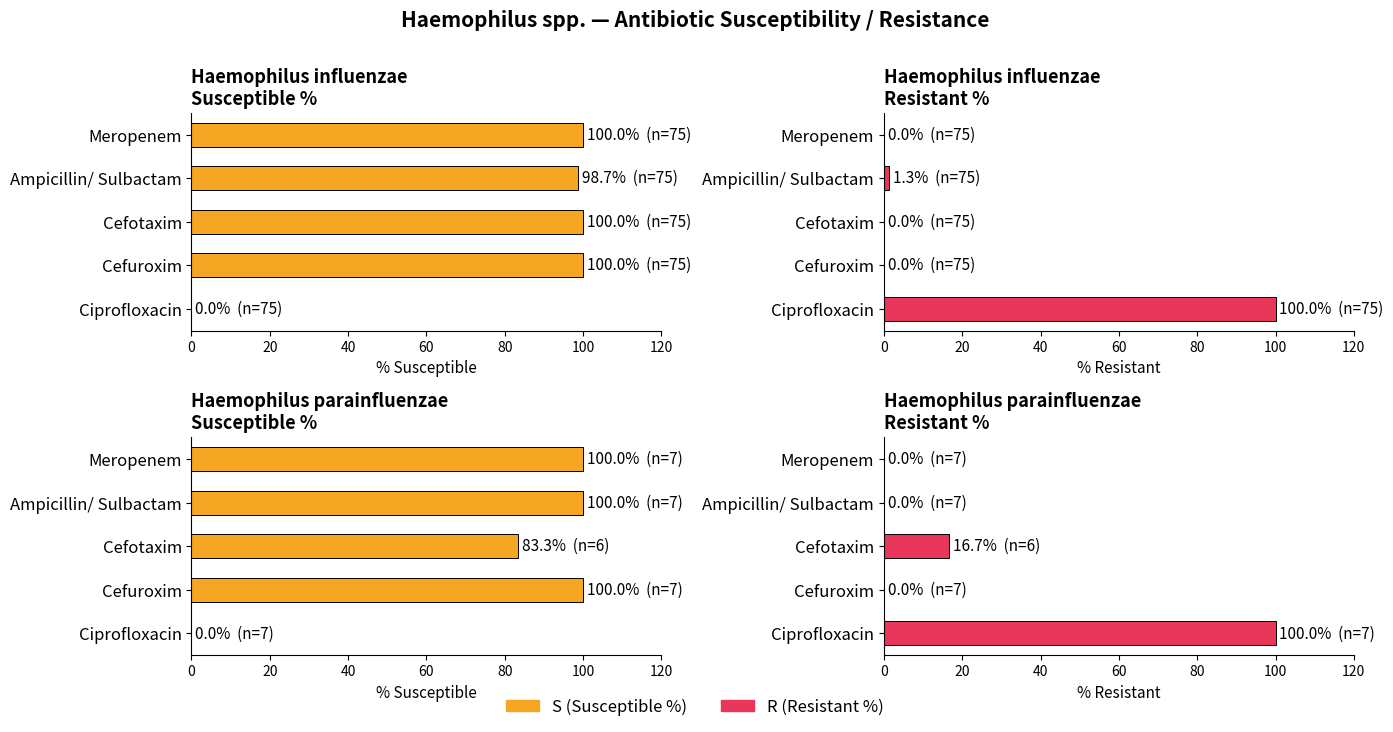

Which series changed the most between Ampicillin/ Sulbactam and Cefotaxim?

S%